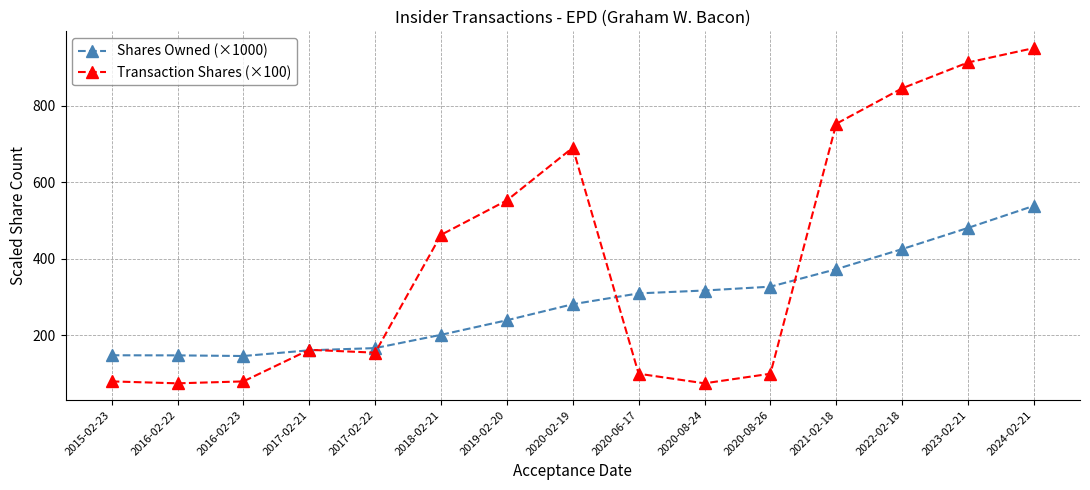

What is the total value across all series at 2016-02-22?

222.9